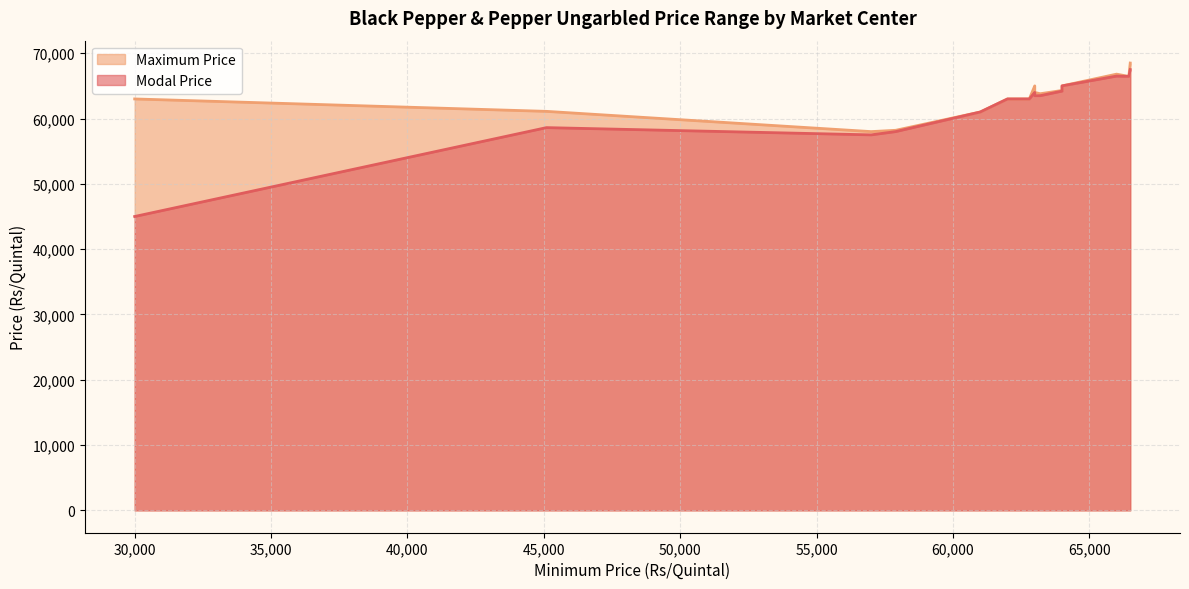

What is the highest value of the Maximum Price series?

68500